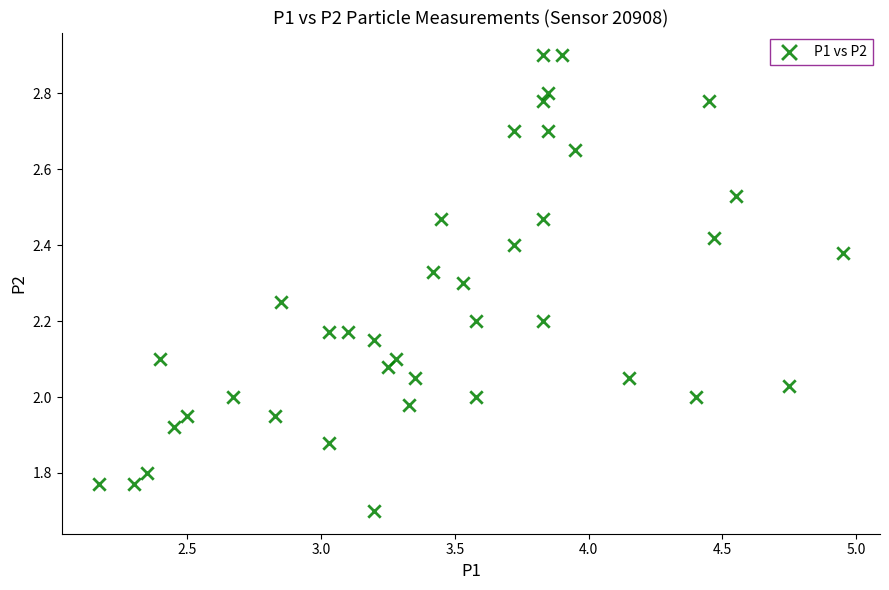

What is the range of Y values (max minus min)?

1.2